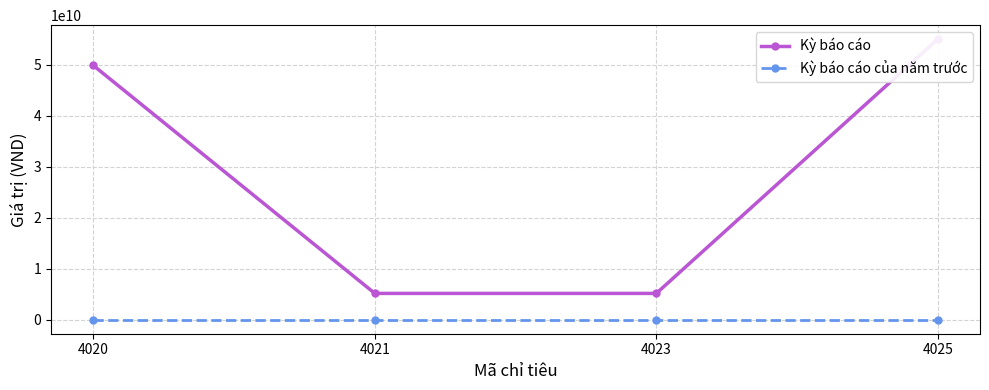

Is the value of Kỳ báo cáo at 4020 greater than the value of Kỳ báo cáo của năm trước at 4023?

Yes